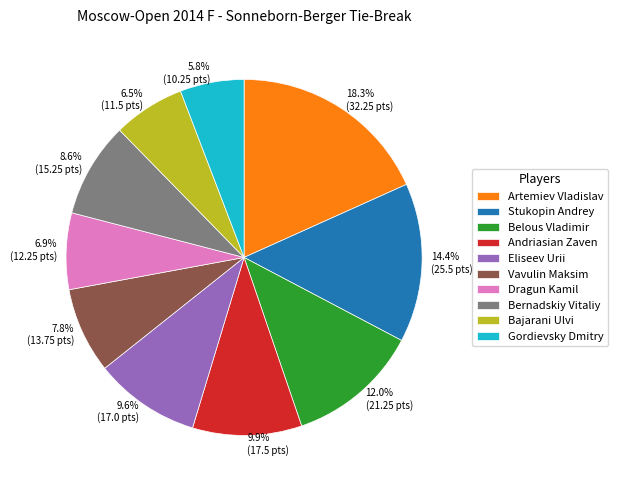

To the nearest percent, what is the average slice percentage?

10%